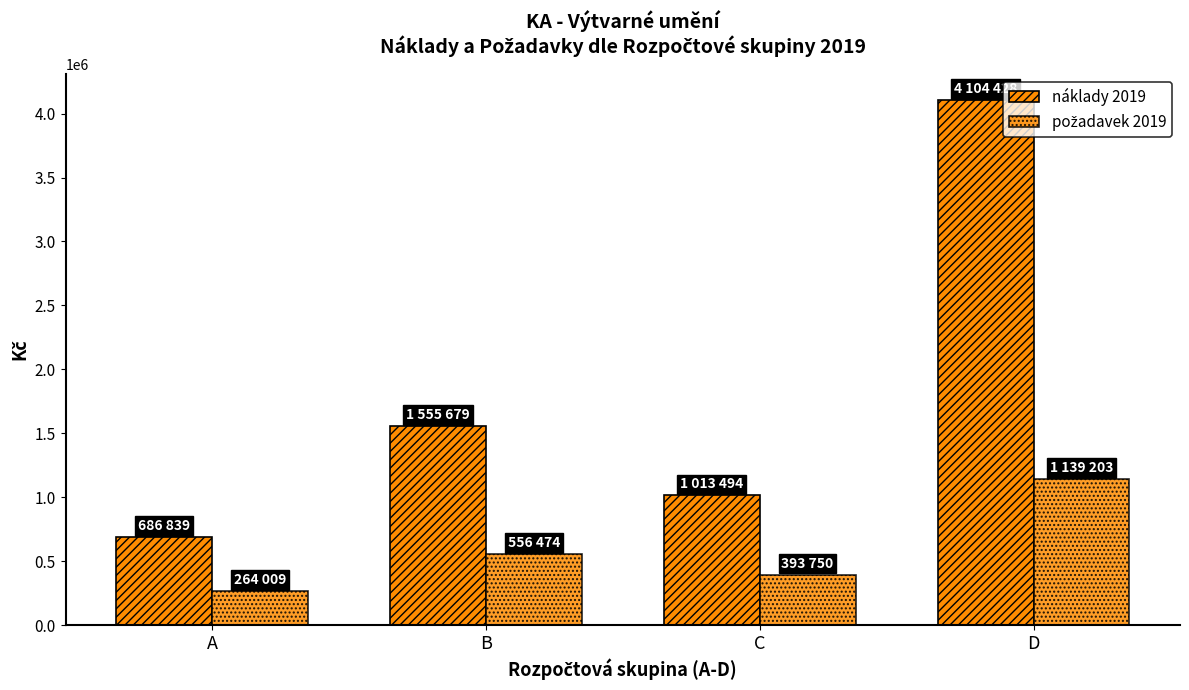

Read the požadavek 2019 value at C.

393750